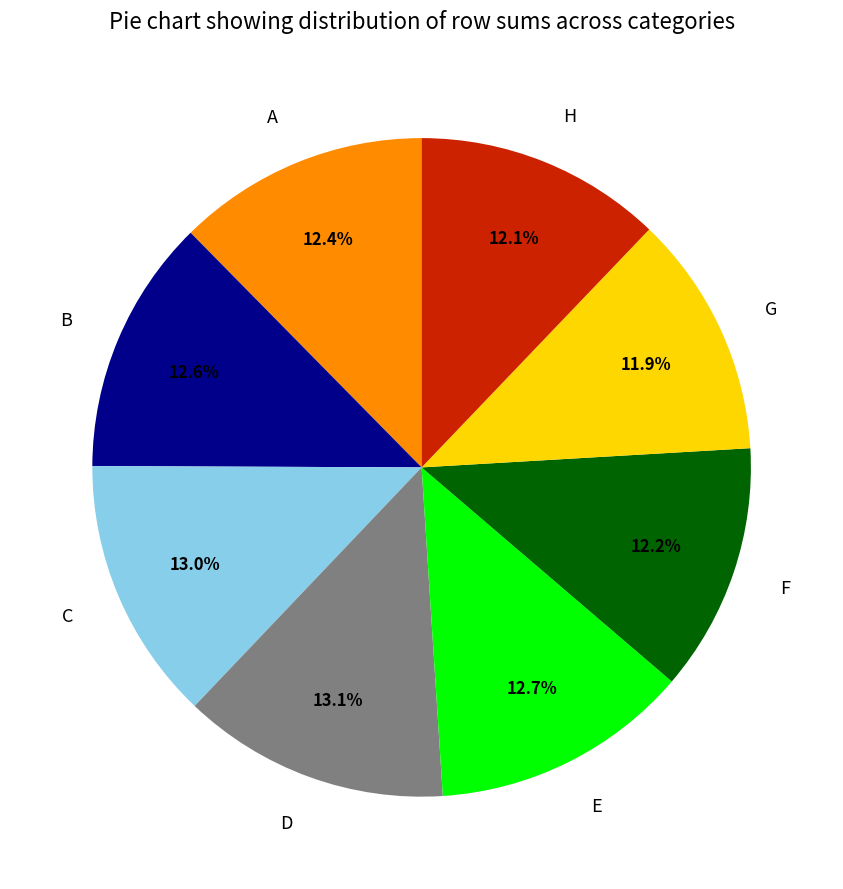

How many segments does this pie chart have?

8